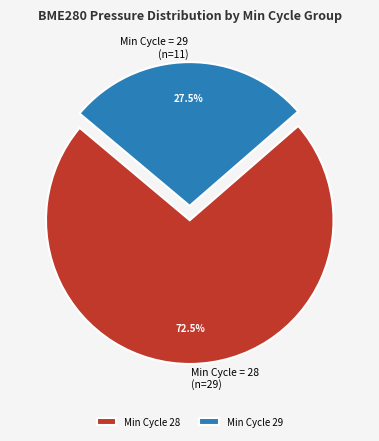

What percentage do Min Cycle = 28 (n=29) and Min Cycle = 29 (n=11) together represent?

100.0%